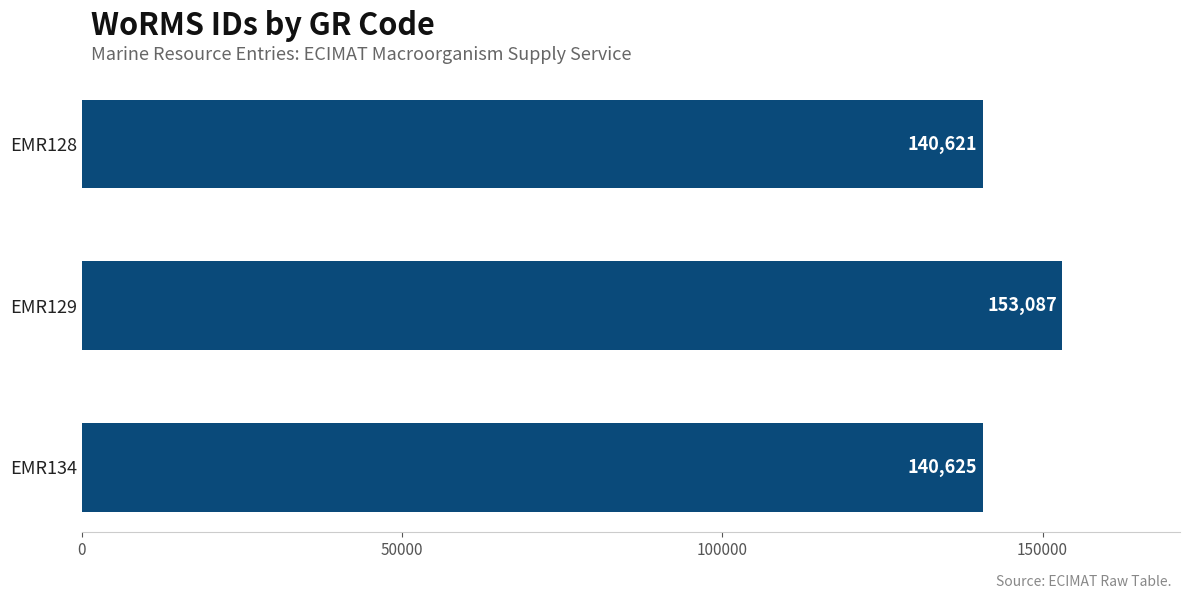

What is the greatest value displayed?

153087